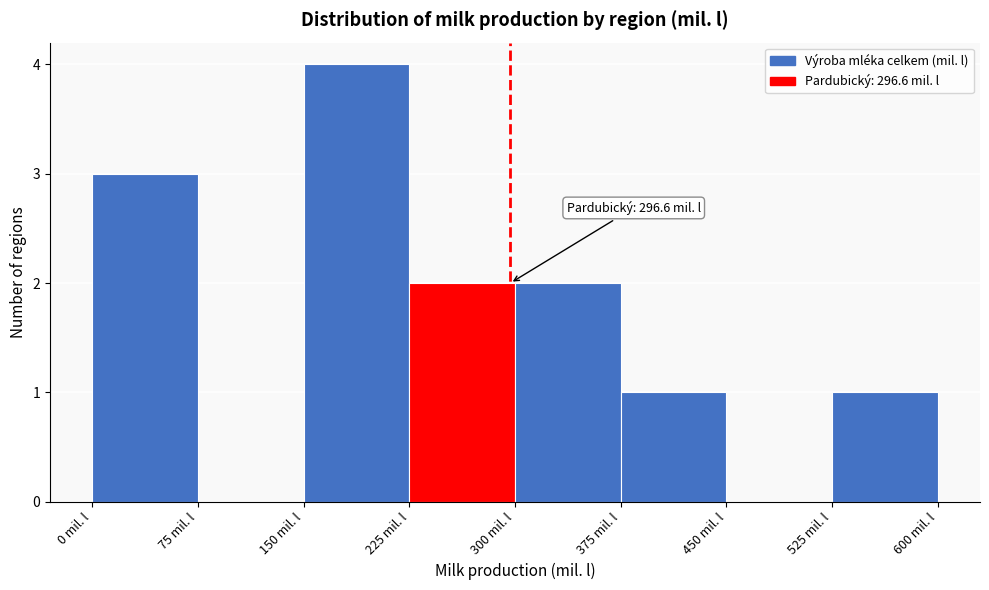

Which range on the x-axis has the tallest bar?

150 to 225